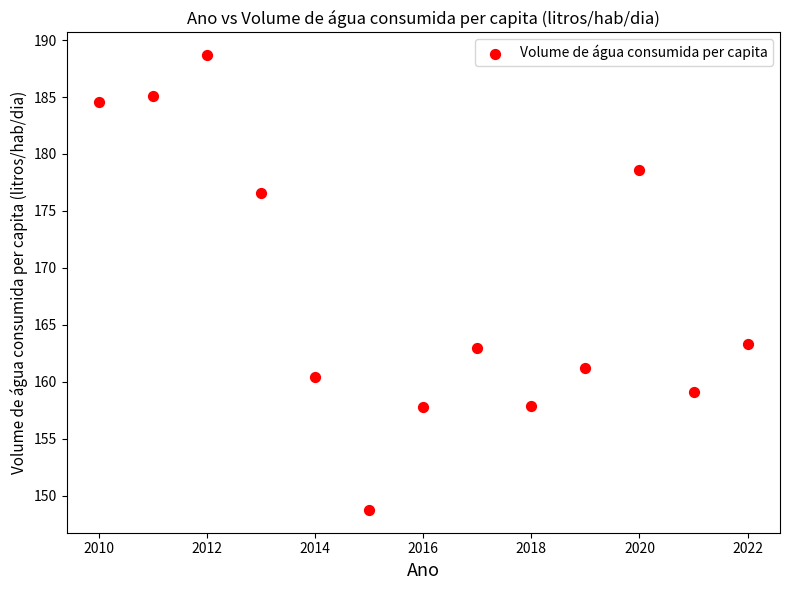

What is the range of X values (max minus min)?

12.0